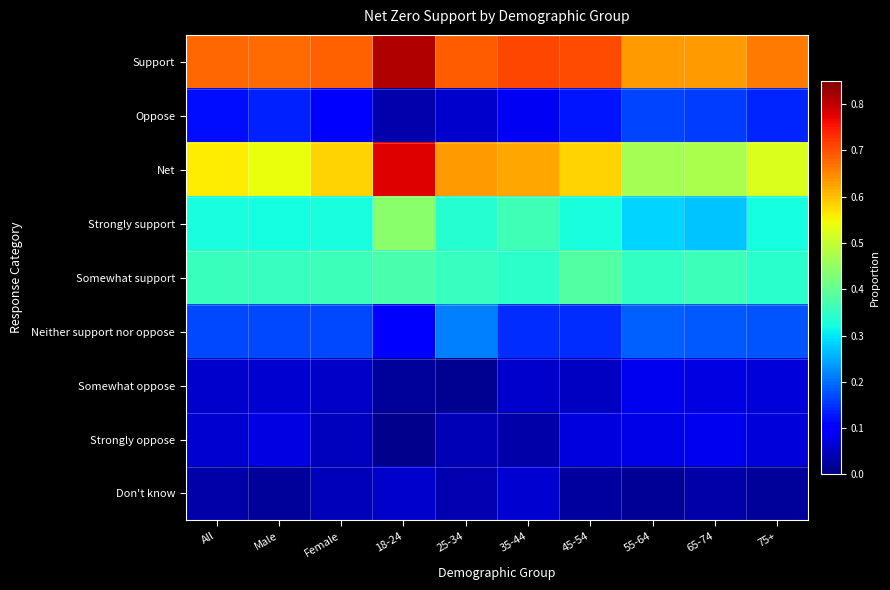

Reading left to right, transcribe all the data shown in this chart.

Support: All=0.7	Male=0.7	Female=0.7	18-24=0.8	25-34=0.7	35-44=0.7	45-54=0.7	55-64=0.6	65-74=0.6	75+=0.7
Oppose: All=0.1	Male=0.1	Female=0.1	18-24=0.0	25-34=0.1	35-44=0.1	45-54=0.1	55-64=0.2	65-74=0.2	75+=0.1
Net: All=0.6	Male=0.5	Female=0.6	18-24=0.8	25-34=0.6	35-44=0.6	45-54=0.6	55-64=0.5	65-74=0.5	75+=0.5
Strongly support: All=0.3	Male=0.3	Female=0.3	18-24=0.4	25-34=0.3	35-44=0.4	45-54=0.3	55-64=0.3	65-74=0.3	75+=0.3
Somewhat support: All=0.4	Male=0.4	Female=0.4	18-24=0.4	25-34=0.4	35-44=0.3	45-54=0.4	55-64=0.3	65-74=0.4	75+=0.3
Neither support nor oppose: All=0.2	Male=0.2	Female=0.2	18-24=0.1	25-34=0.2	35-44=0.1	45-54=0.1	55-64=0.2	65-74=0.2	75+=0.2
Somewhat oppose: All=0.1	Male=0.1	Female=0.1	18-24=0.0	25-34=0.0	35-44=0.1	45-54=0.1	55-64=0.1	65-74=0.1	75+=0.1
Strongly oppose: All=0.1	Male=0.1	Female=0.0	18-24=0.0	25-34=0.0	35-44=0.0	45-54=0.1	55-64=0.1	65-74=0.1	75+=0.1
Don't know: All=0.0	Male=0.0	Female=0.0	18-24=0.1	25-34=0.0	35-44=0.1	45-54=0.0	55-64=0.0	65-74=0.0	75+=0.0